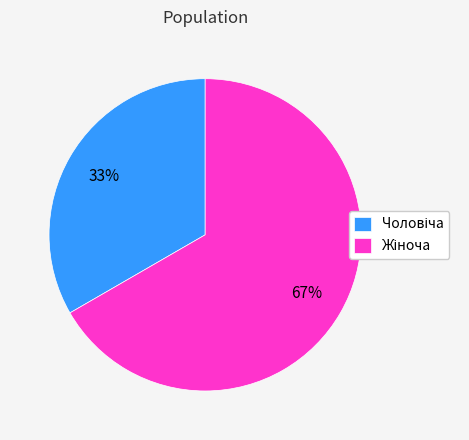

To the nearest percent, what is the average slice percentage?

50%